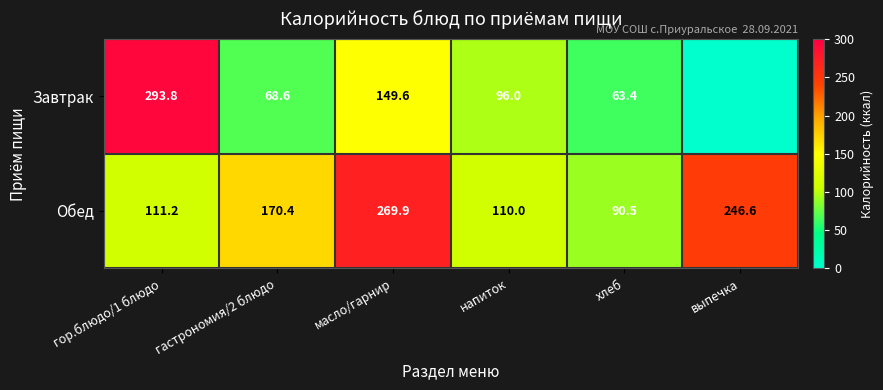

What is the difference between the highest and lowest values at напиток?

14.0